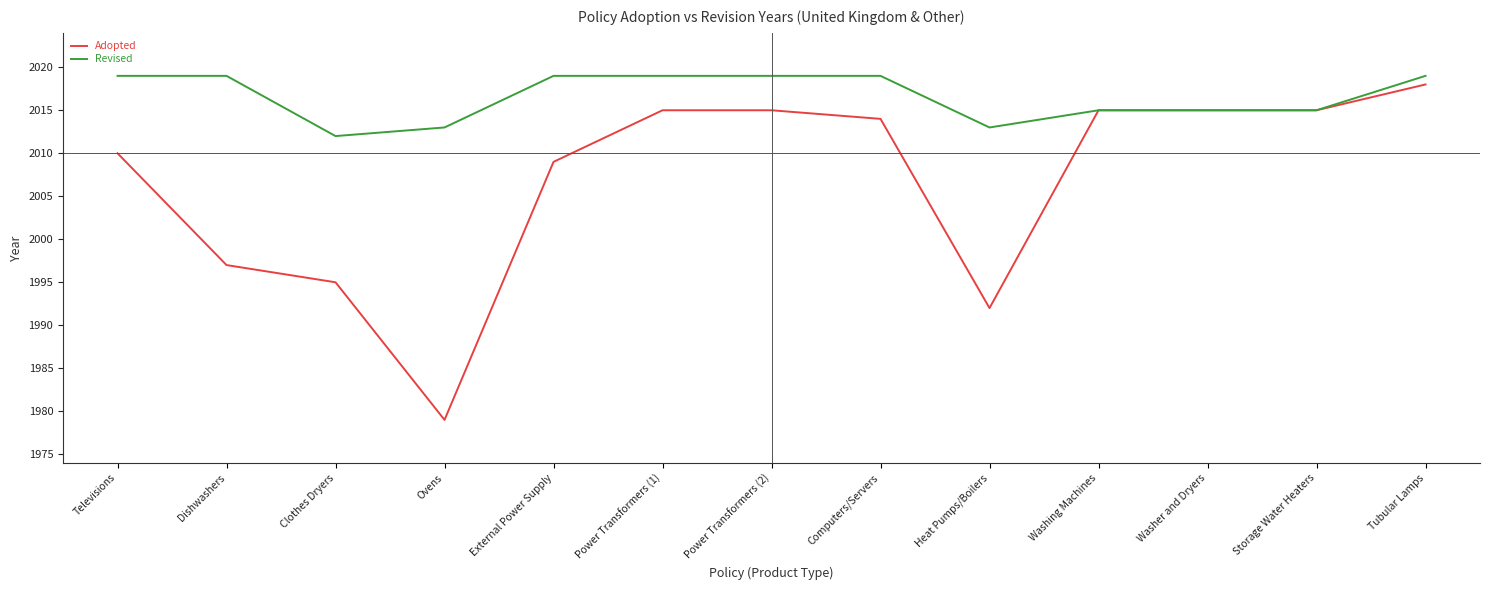

Is this an area chart (filled region under the line)?

No